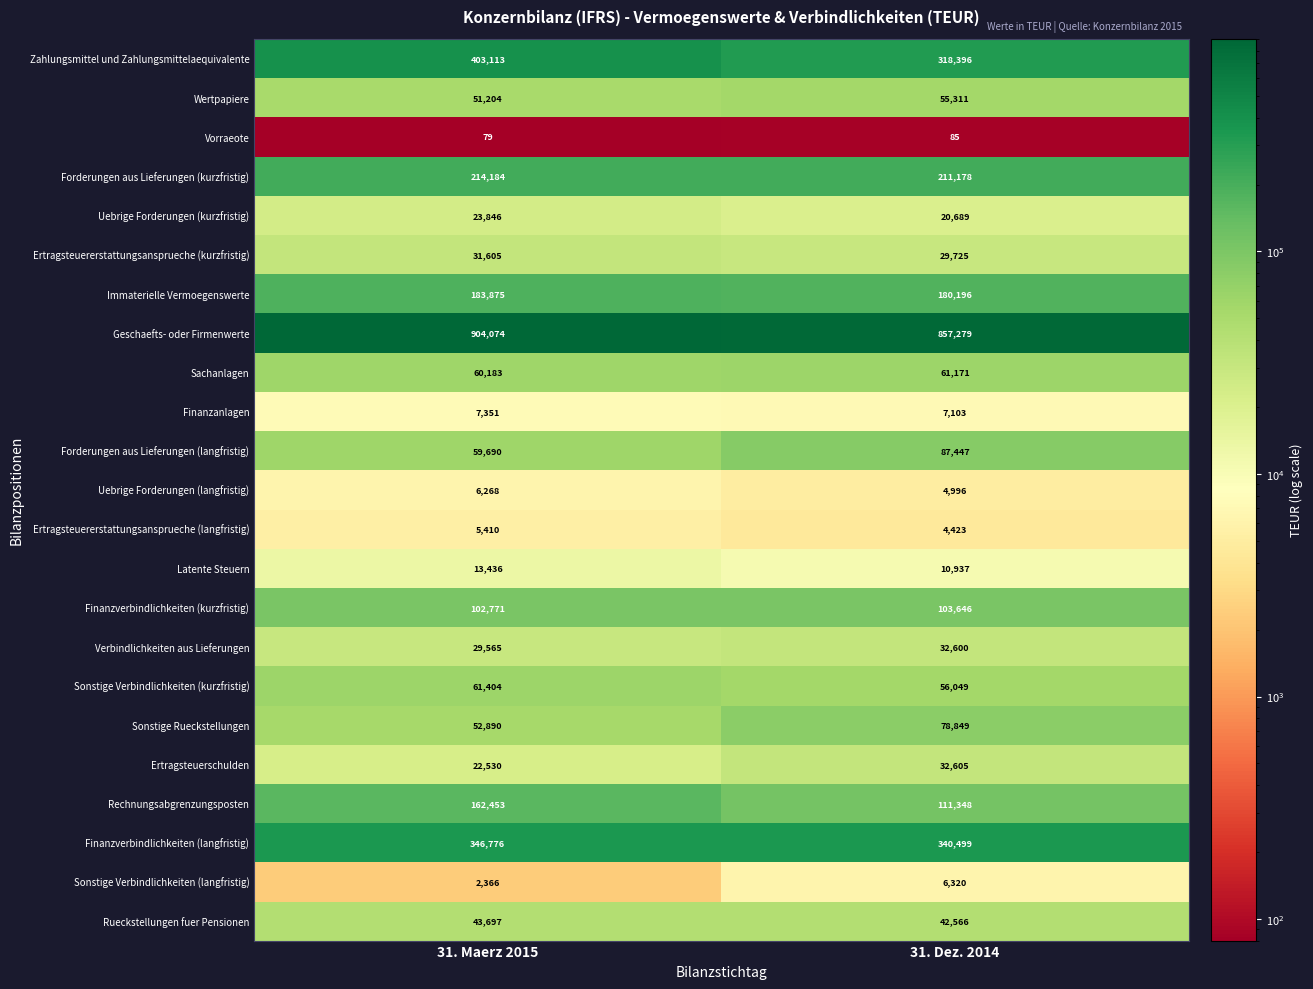

At which category is the sum across all series the highest?

31. Maerz 2015